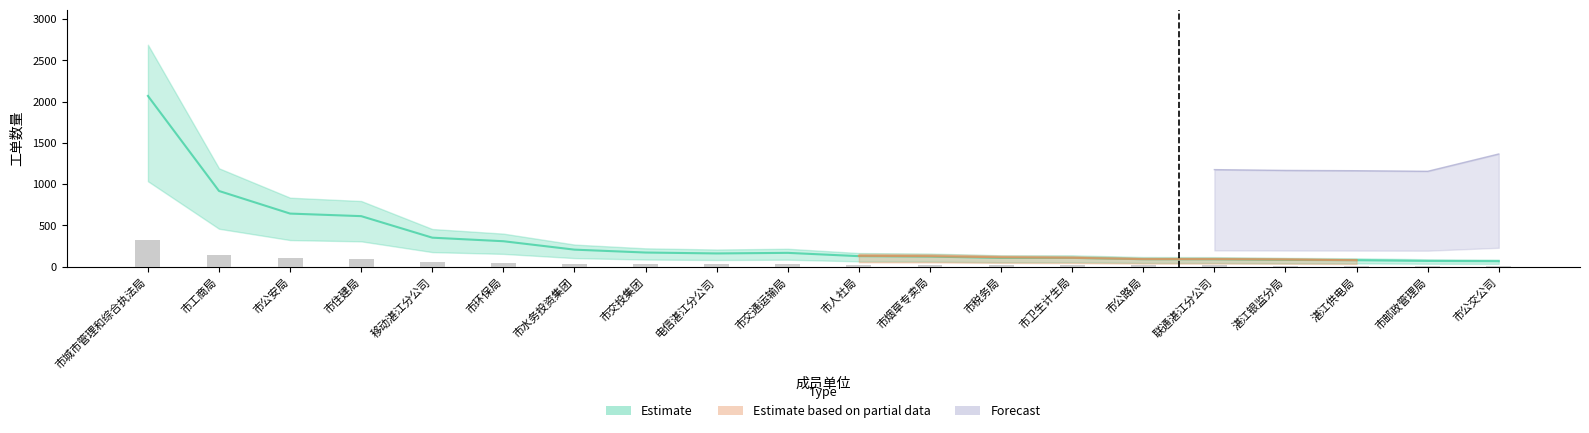

At how many categories does at least one series exceed 425?

4